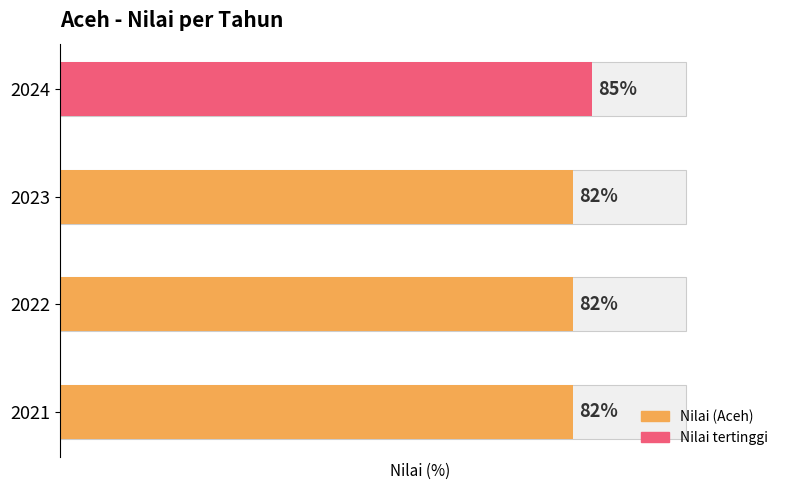

Rank the categories by value from lowest to highest.

2021, 2022, 2023, 2024